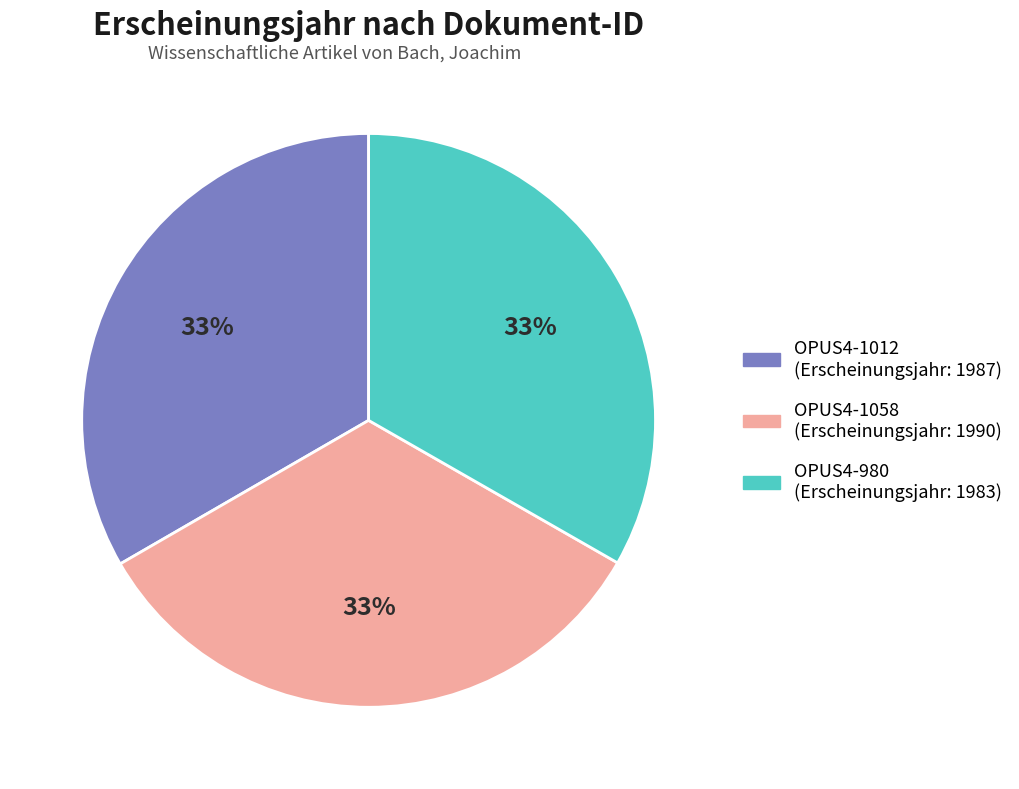

Do OPUS4-980 and OPUS4-1058 together represent more than half of the pie?

Yes